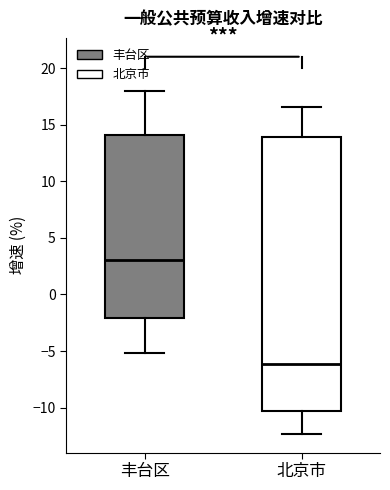

Reading left to right, transcribe this box plot: for each box, give where its median line is, the range the box spans, and where its two whiskers end, as read against the y-axis. The values are not printed on the chart, so give them approximately, as read against the axis.

丰台区: median 3.0, box -2.0 to 14.0, whiskers -5.0 to 18.0
北京市: median -6.0, box -10.5 to 14.0, whiskers -12.5 to 16.5